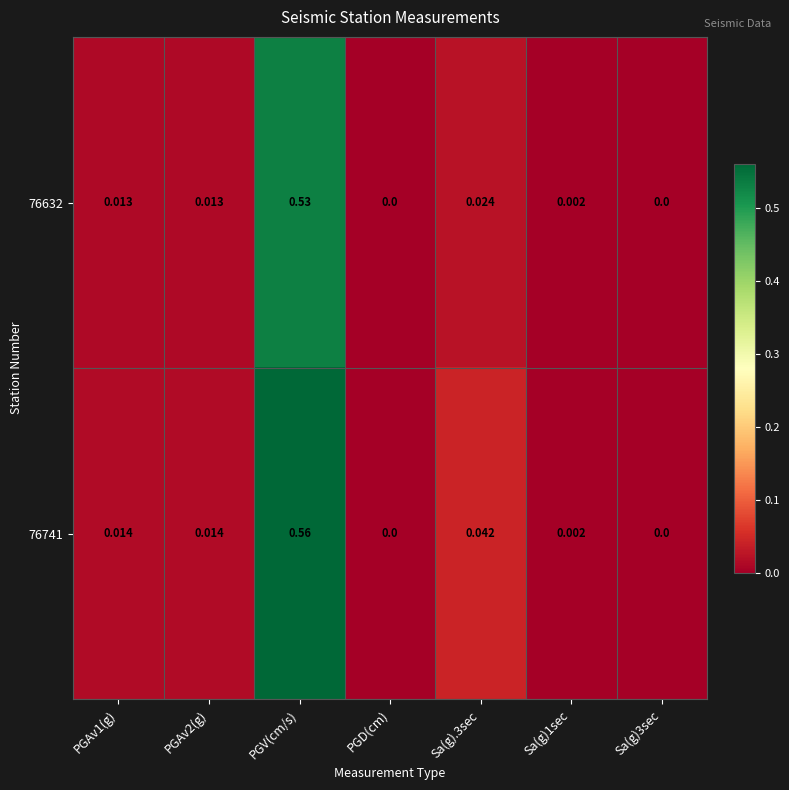

At which category does the chart reach its peak across all series?

PGV(cm/s)